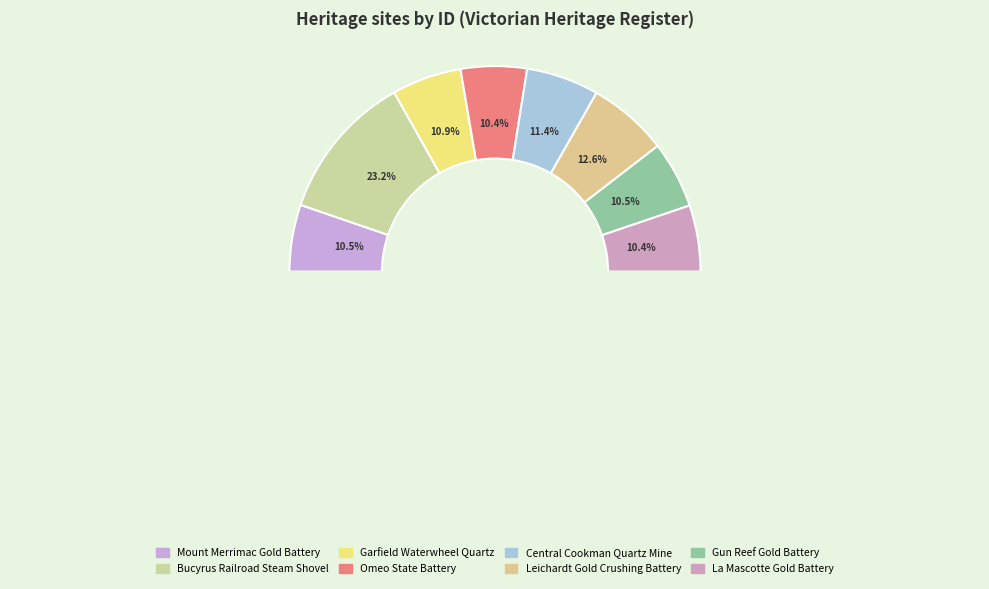

To the nearest percent, what is the combined percentage of GARFIELD WATERWHEEL QUARTZ GOLD MINING and OMEO STATE BATTERY?

21%